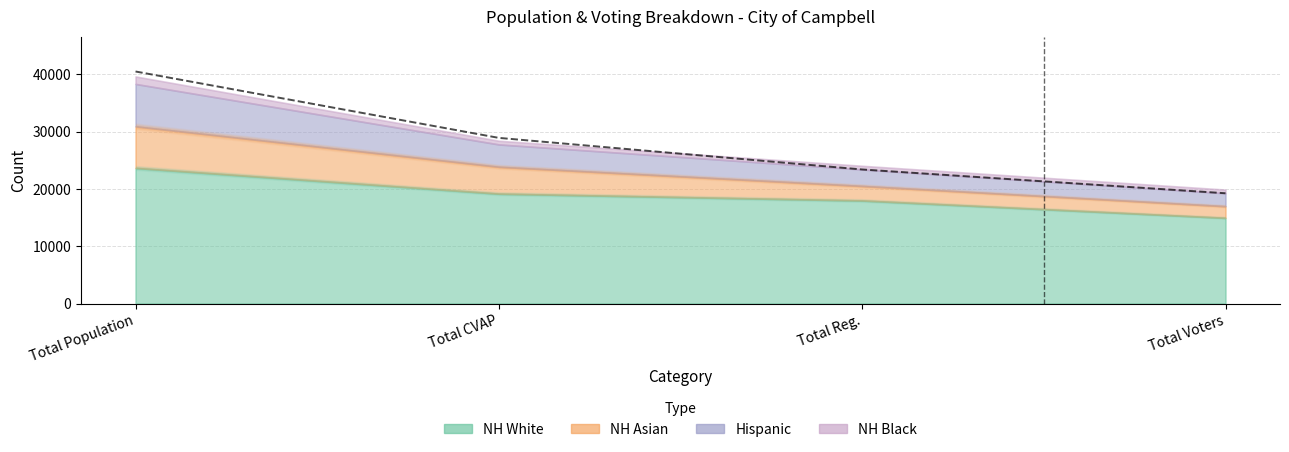

What is the minimum value shown in the chart?

19258.2